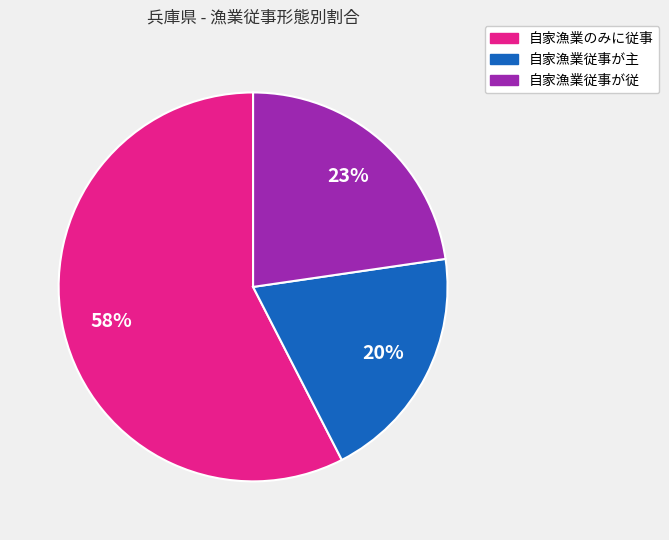

Rank the categories by value from highest to lowest.

自家漁業のみに従事, 自家漁業従事が従, 自家漁業従事が主